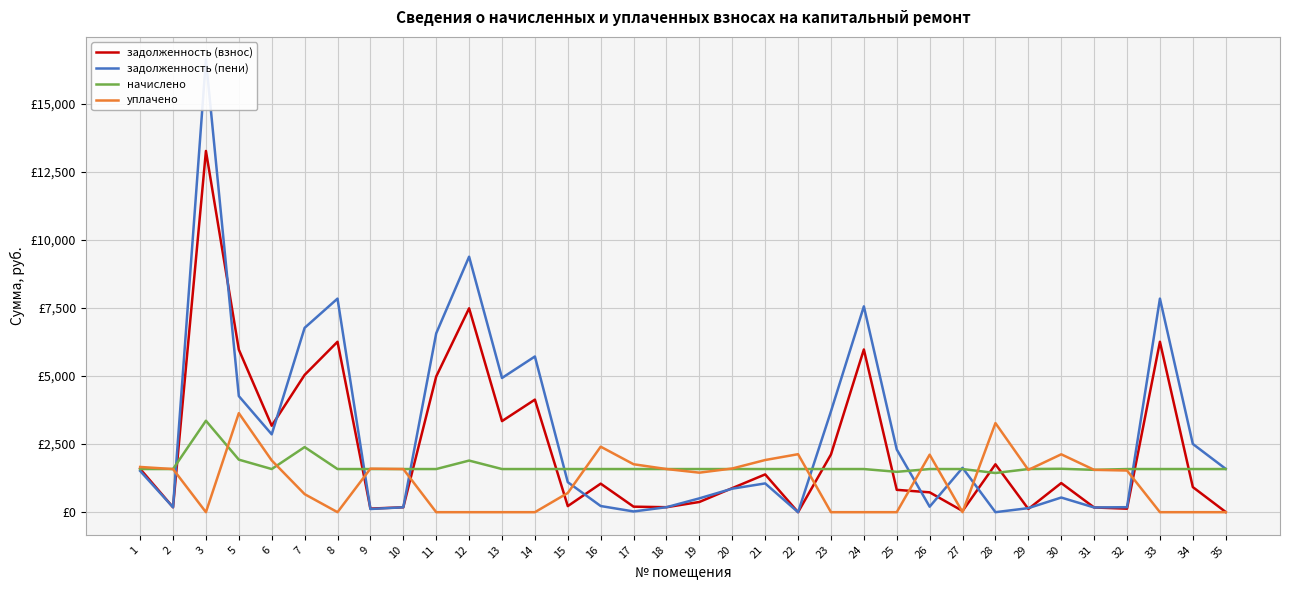

What is the spread (max minus min) of values at 2?

1404.5